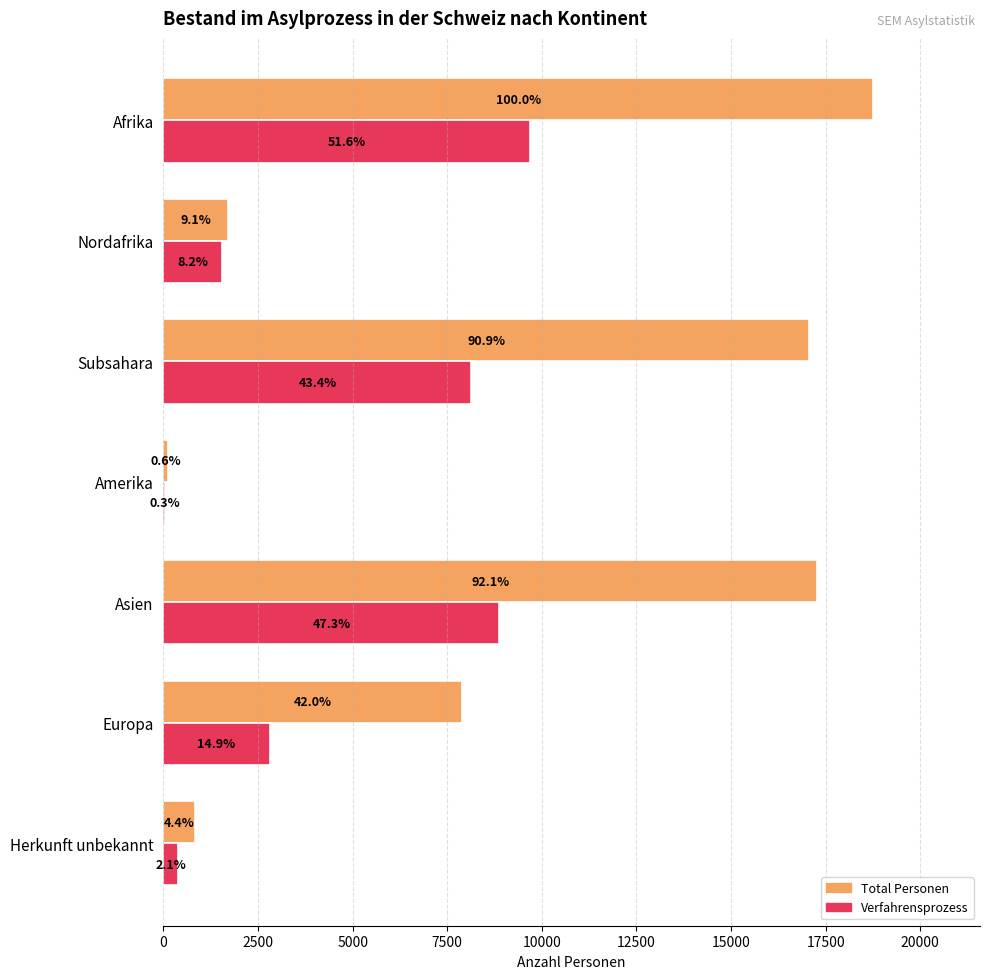

What is the greatest value displayed?

18763